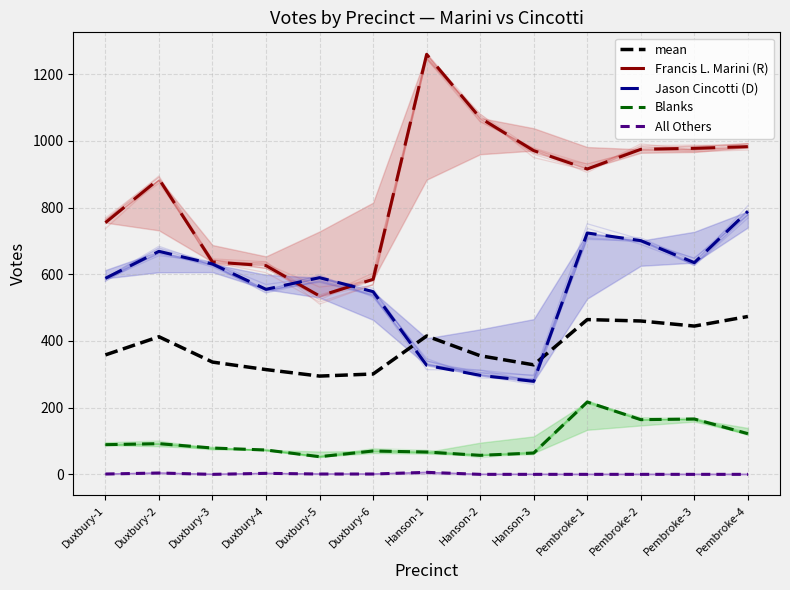

True or false: All Others and Francis L. Marini (R) intersect in this chart.

False